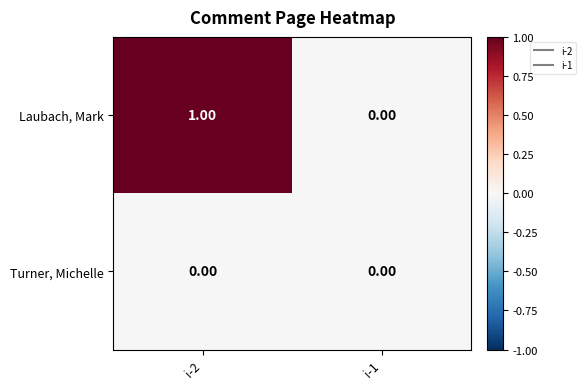

List the series in order of their overall mean, lowest first.

Turner, Michelle, Laubach, Mark